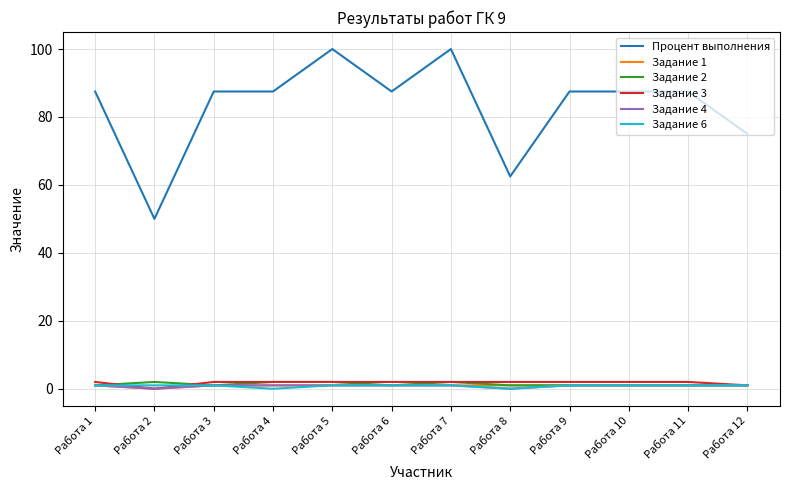

What is the highest value of the Задание 6 series?

1.0